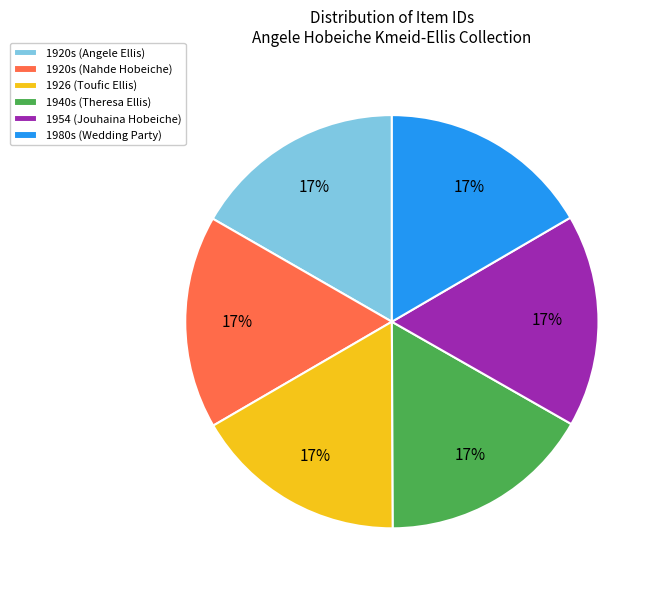

Is there a majority slice in this chart?

No